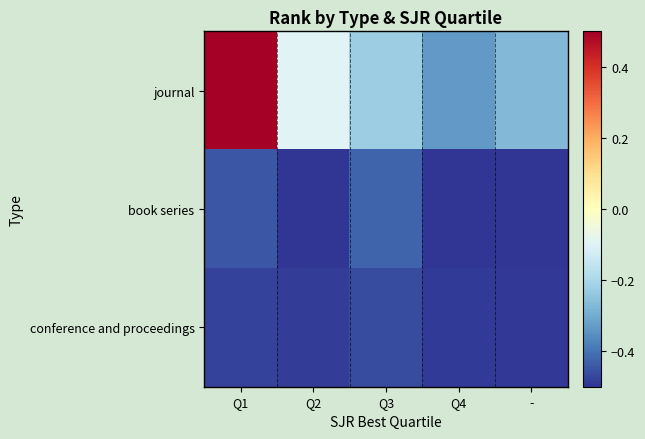

How many series are shown in this chart?

3